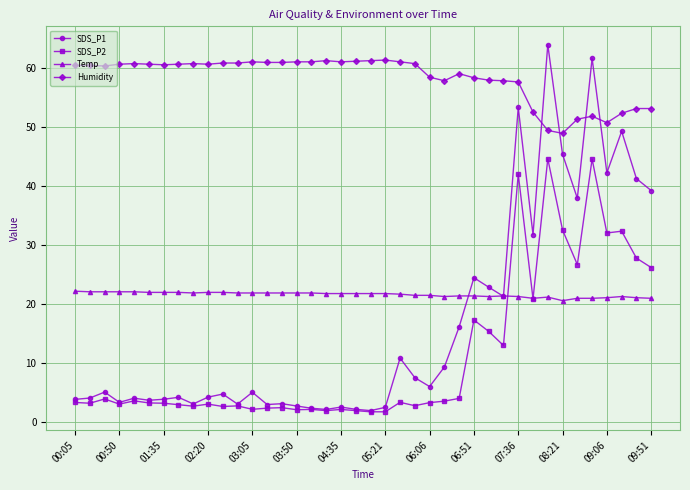

Which series has the largest total across all categories?

Humidity